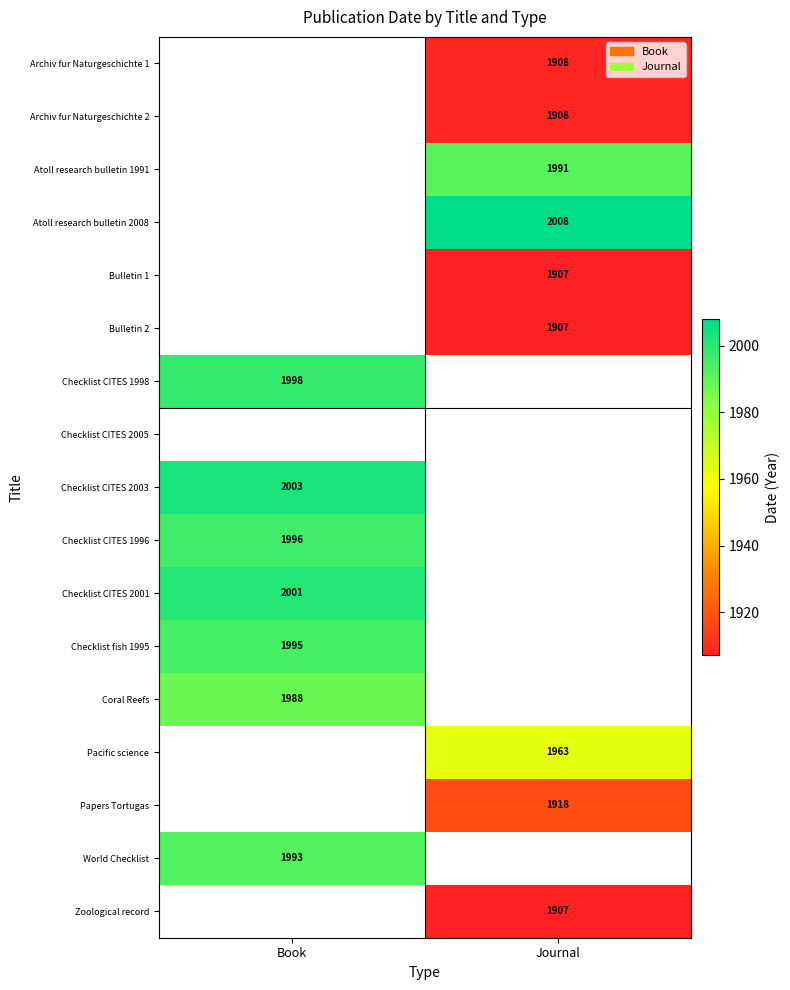

Count the number of categories in the chart.

2